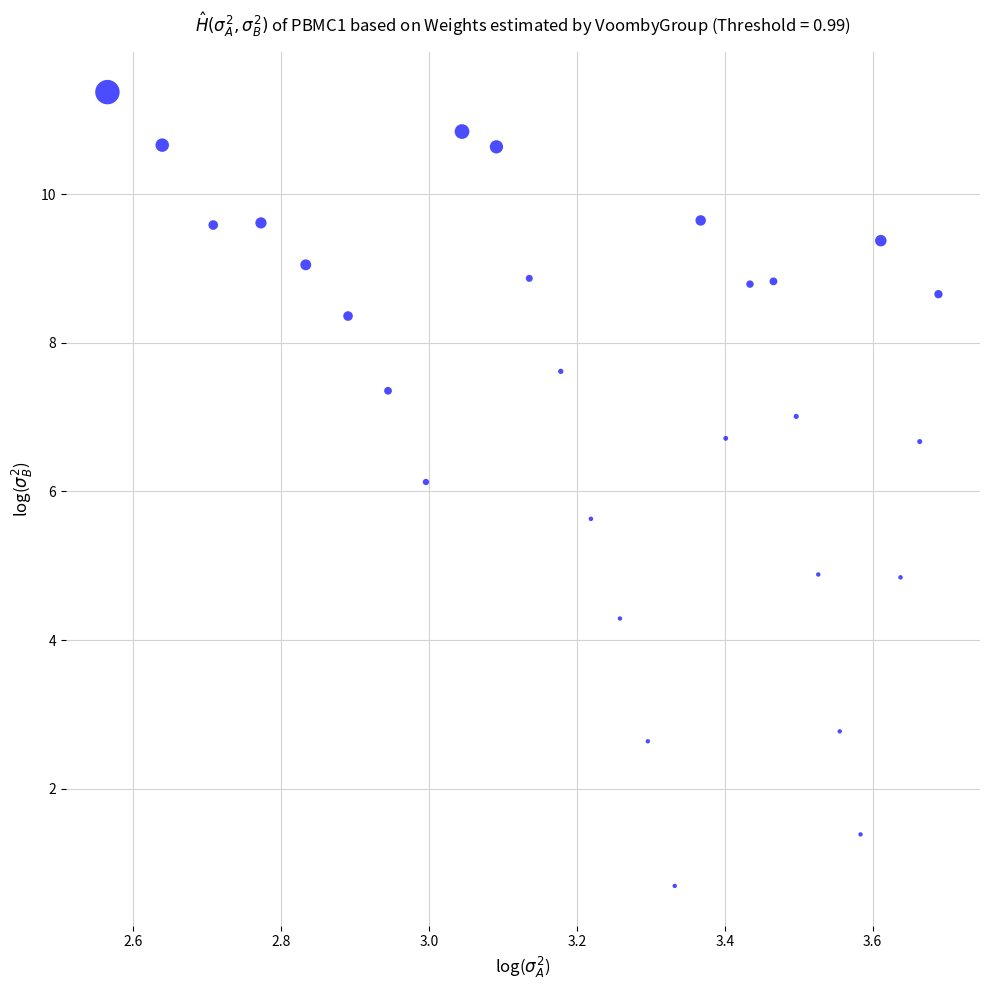

What Y value in the scatter plot is closest to 6?

6.1